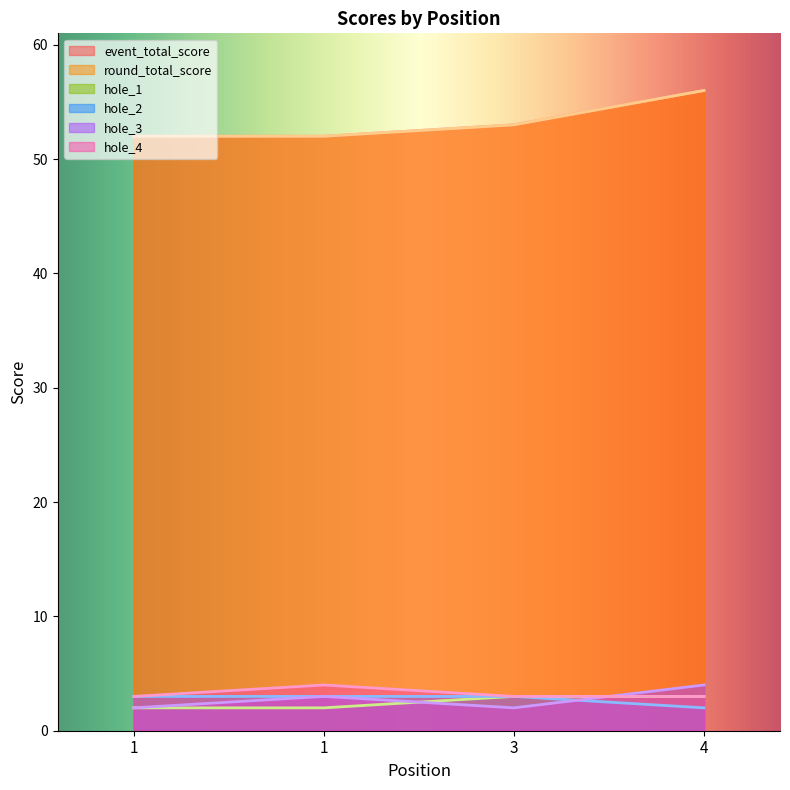

What is the average value of the hole_3 series?

3